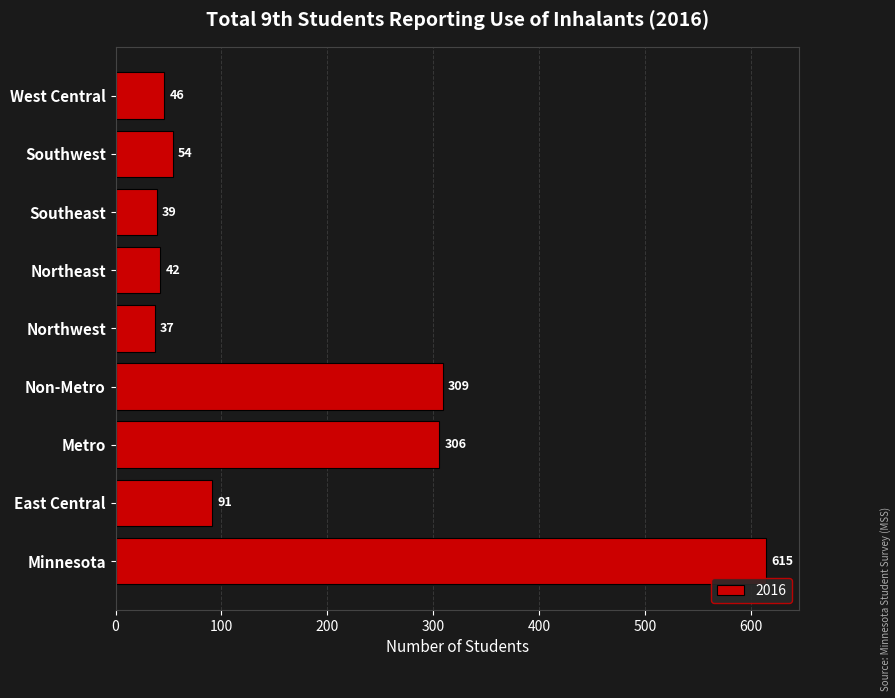

What is the maximum value shown in the chart?

615